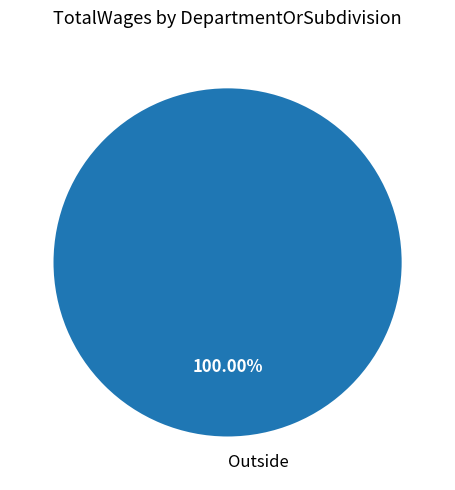

How many segments does this pie chart have?

1